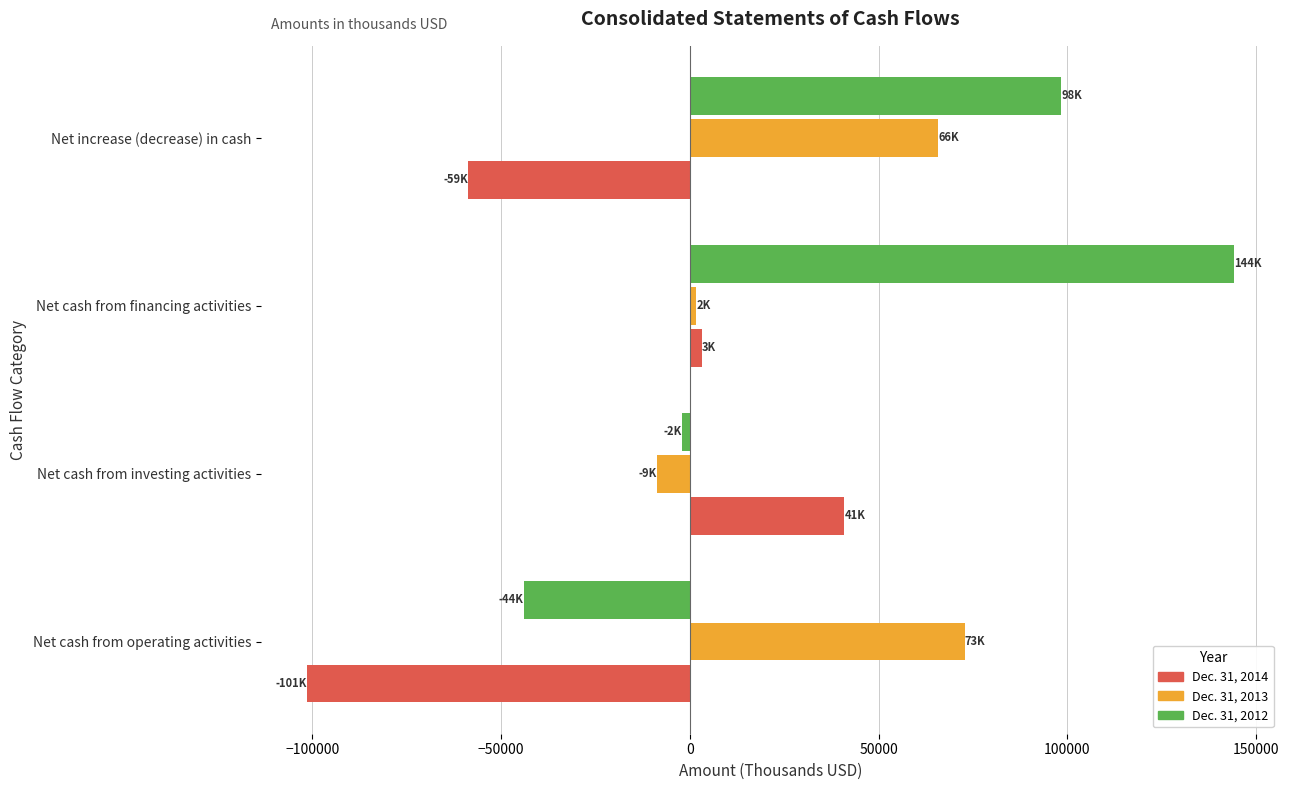

List the series in order of their peak value, lowest first.

Dec. 31, 2014, Dec. 31, 2013, Dec. 31, 2012